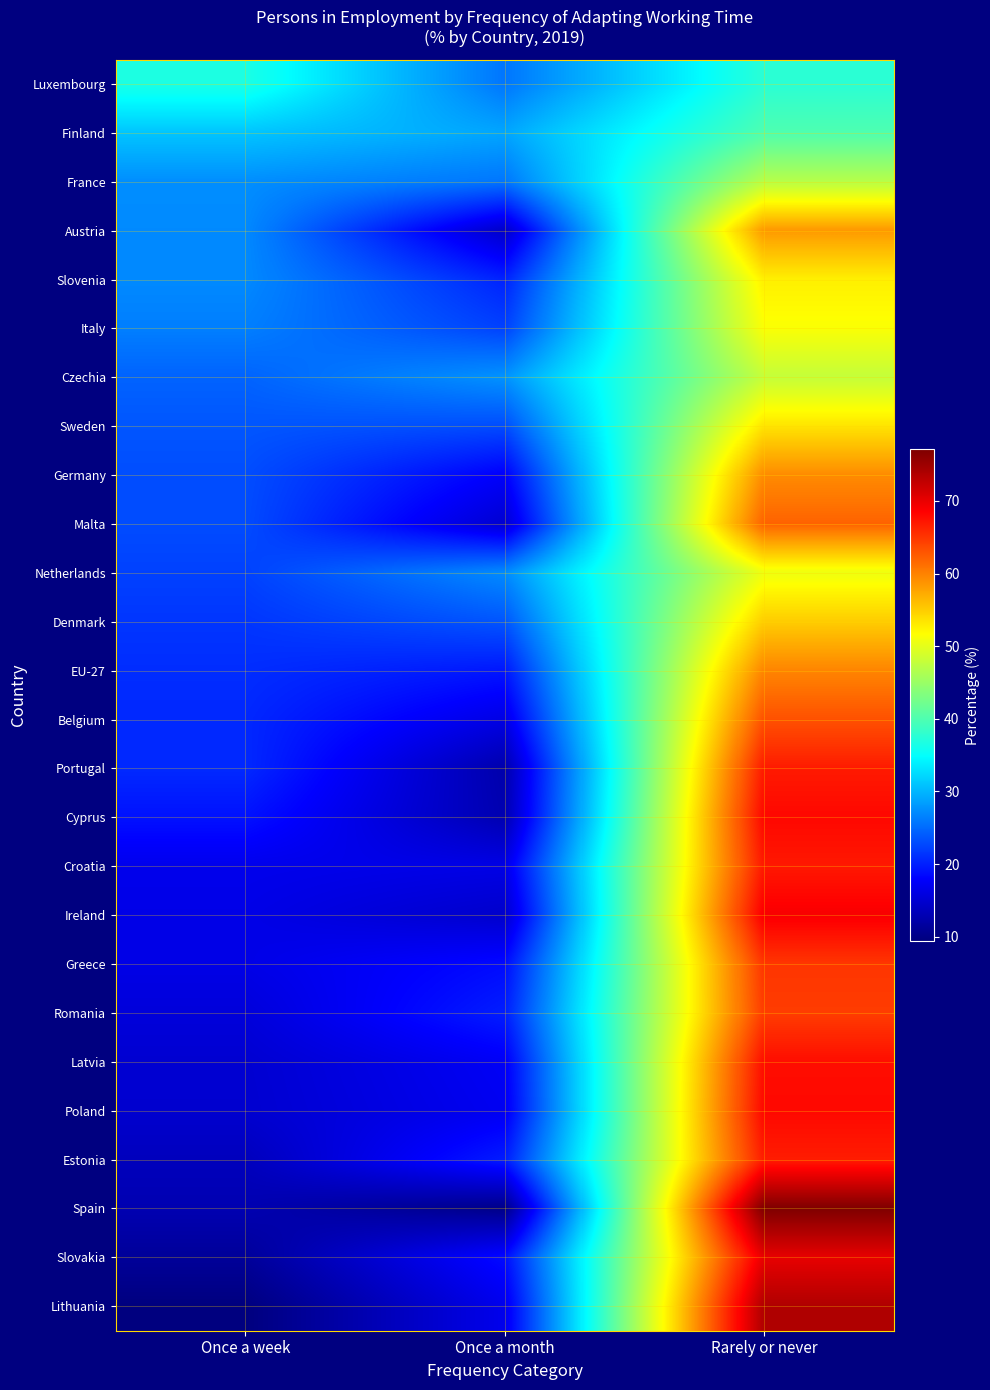

Reading left to right, list all the values displayed in this chart.

Luxembourg: Once a week=36.7	Once a month=25.7	Rarely or never=37.6
Finland: Once a week=31.0	Once a month=29.0	Rarely or never=40.0
France: Once a week=27.4	Once a month=25.8	Rarely or never=46.8
Austria: Once a week=27.1	Once a month=14.4	Rarely or never=58.4
Slovenia: Once a week=27.1	Once a month=20.2	Rarely or never=52.7
Italy: Once a week=26.4	Once a month=22.2	Rarely or never=51.4
Czechia: Once a week=24.5	Once a month=27.7	Rarely or never=47.8
Sweden: Once a week=23.6	Once a month=23.0	Rarely or never=53.4
Germany: Once a week=23.0	Once a month=17.7	Rarely or never=59.3
Malta: Once a week=22.9	Once a month=15.0	Rarely or never=62.1
Netherlands: Once a week=22.2	Once a month=27.2	Rarely or never=50.6
Denmark: Once a week=21.5	Once a month=23.6	Rarely or never=55.0
EU-27: Once a week=20.9	Once a month=19.4	Rarely or never=59.7
Belgium: Once a week=20.5	Once a month=16.2	Rarely or never=63.3
Portugal: Once a week=20.6	Once a month=12.5	Rarely or never=66.9
Cyprus: Once a week=19.1	Once a month=12.8	Rarely or never=68.1
Croatia: Once a week=16.7	Once a month=16.3	Rarely or never=67.0
Ireland: Once a week=16.4	Once a month=14.6	Rarely or never=69.0
Greece: Once a week=16.4	Once a month=18.6	Rarely or never=65.0
Romania: Once a week=15.5	Once a month=19.9	Rarely or never=64.6
Latvia: Once a week=14.9	Once a month=17.4	Rarely or never=67.7
Poland: Once a week=14.8	Once a month=17.1	Rarely or never=68.1
Estonia: Once a week=13.5	Once a month=19.7	Rarely or never=66.7
Spain: Once a week=12.8	Once a month=10.1	Rarely or never=77.1
Slovakia: Once a week=11.2	Once a month=18.6	Rarely or never=70.1
Lithuania: Once a week=9.4	Once a month=16.7	Rarely or never=73.8